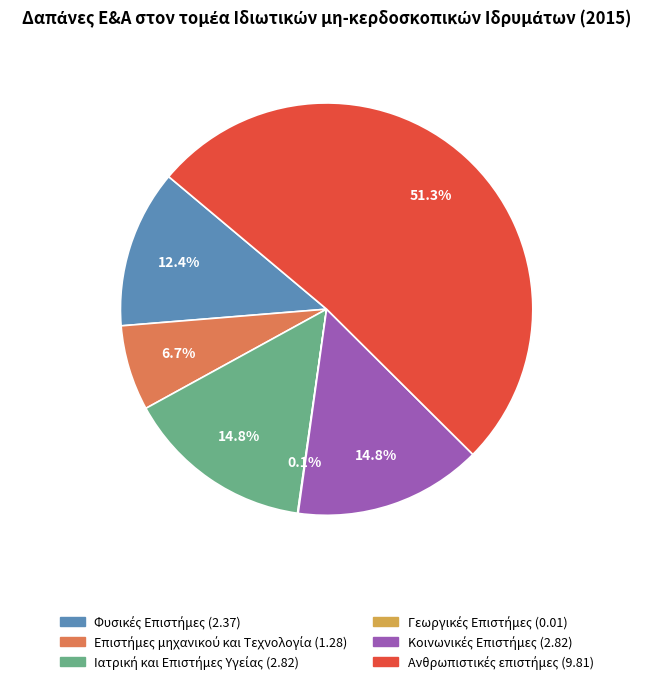

Is there a majority slice in this chart?

Yes